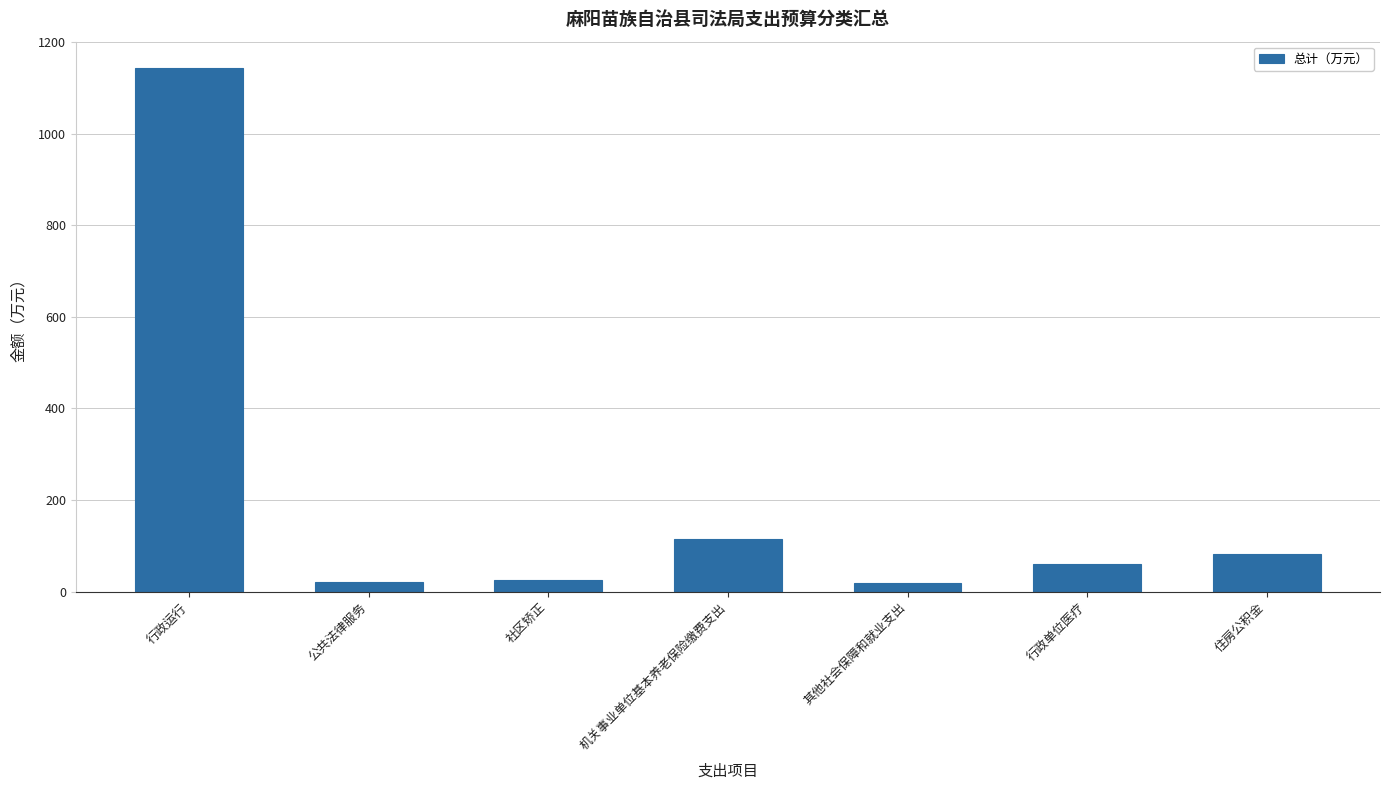

Is it true that the value at 行政运行 is 440.0?

False